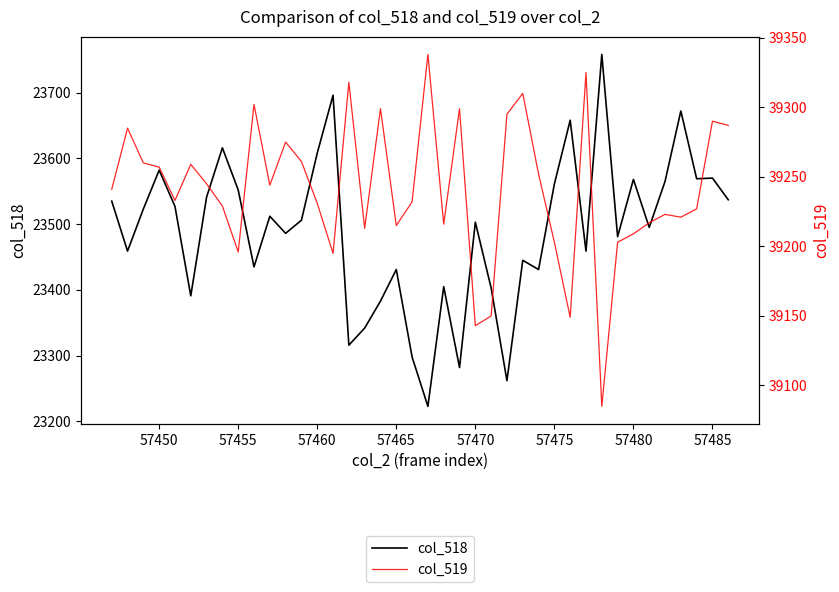

What is the difference between the maximum and second lowest values in the col_518 series?

496